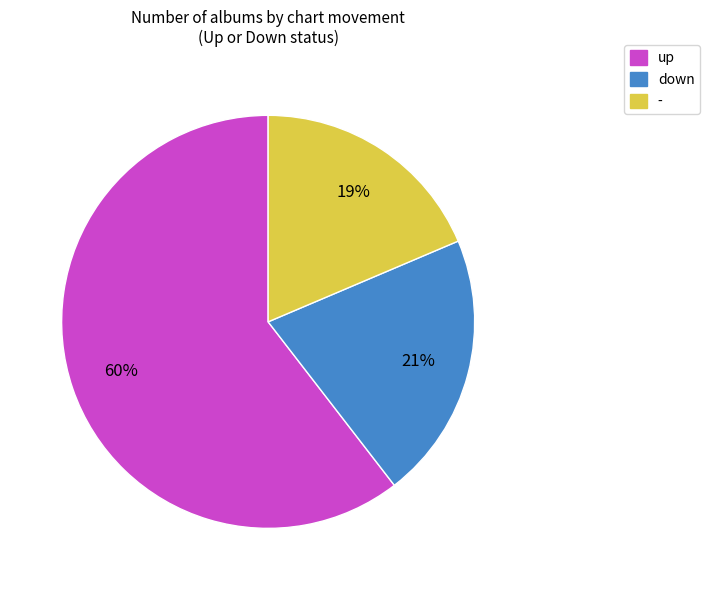

Is down the majority of the pie?

No